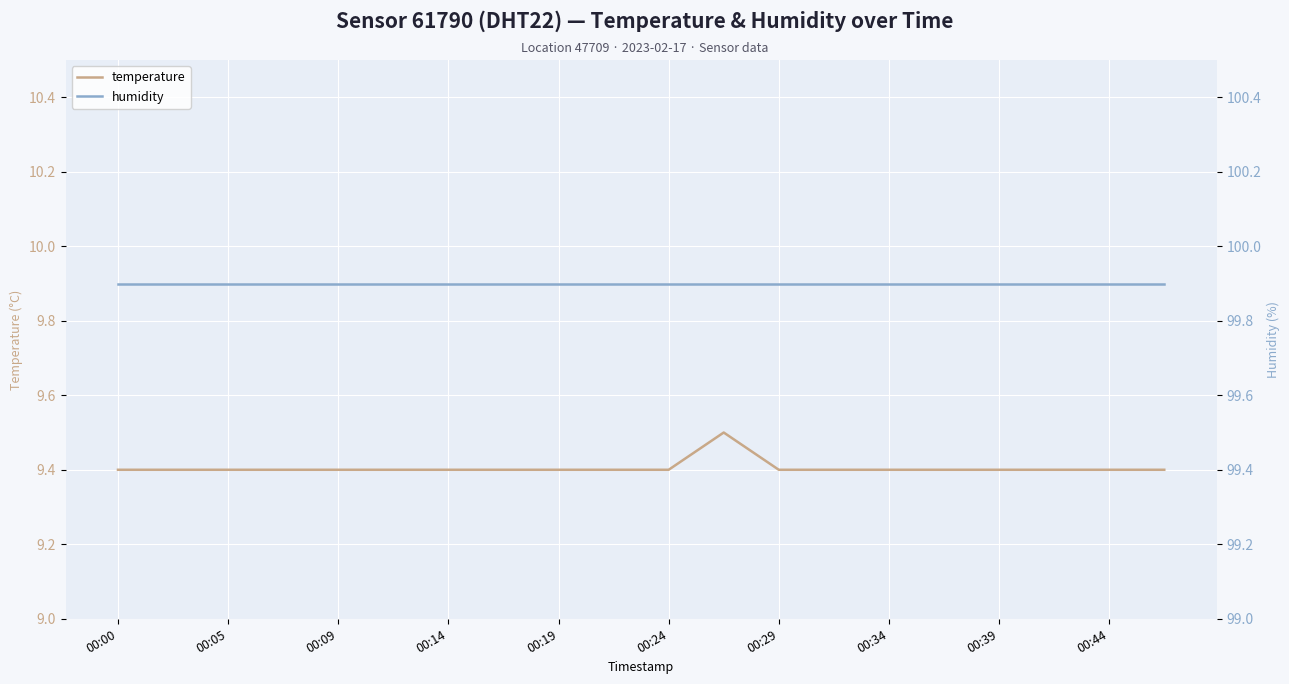

Is it true that temperature equals 12.5 at 00:14?

False